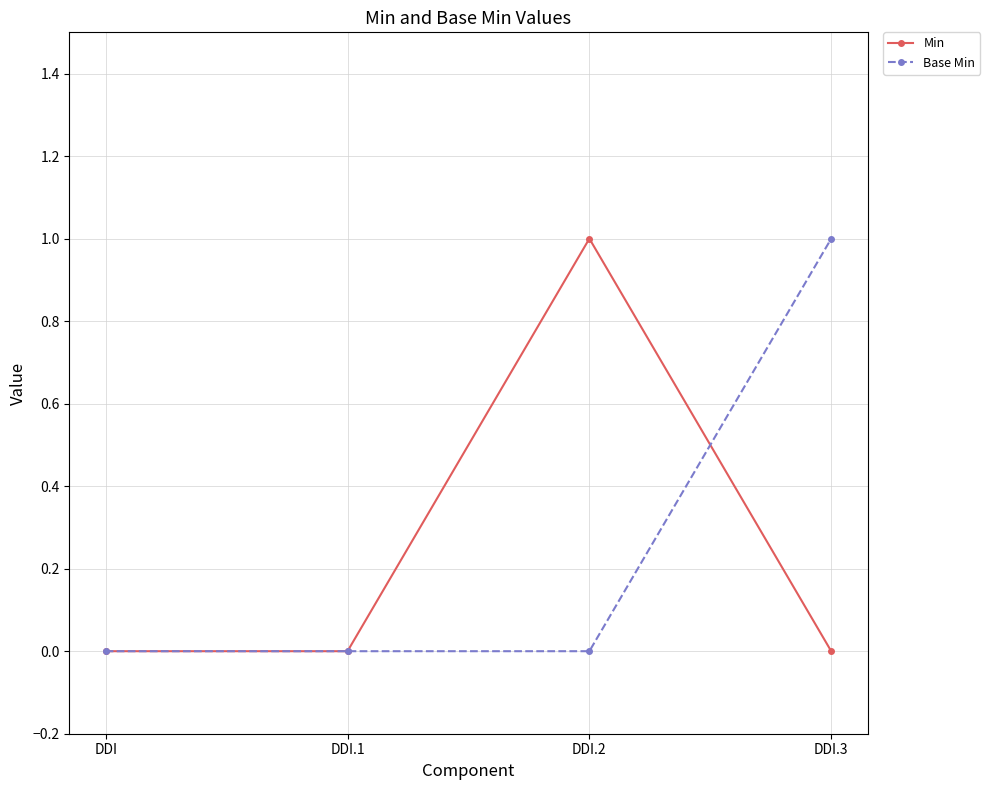

At which label does Min reach its peak?

DDI.2